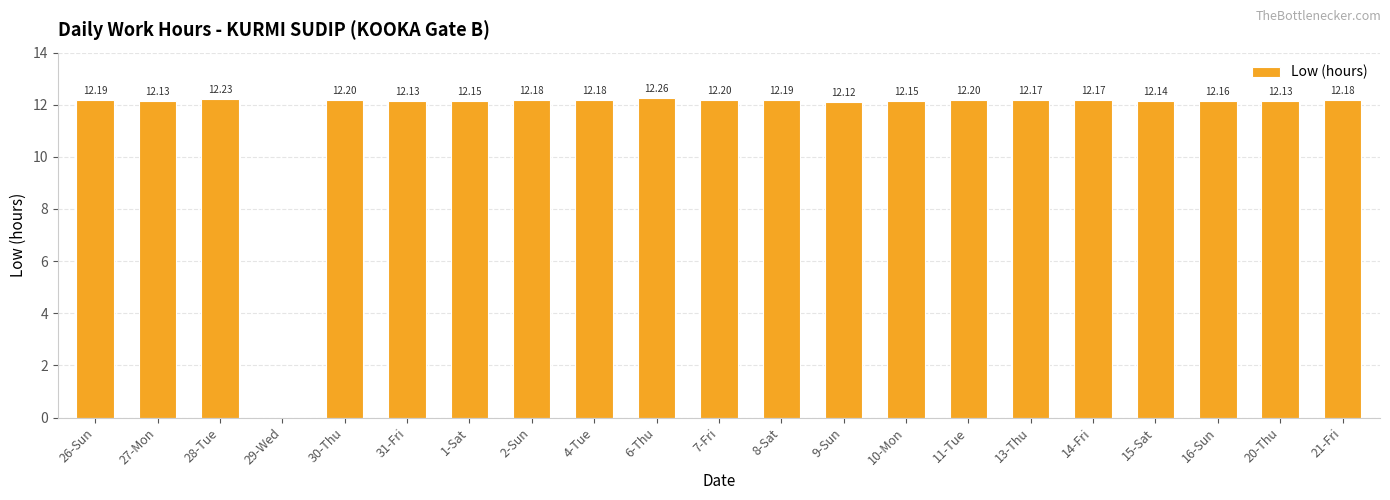

How many values are above zero?

20